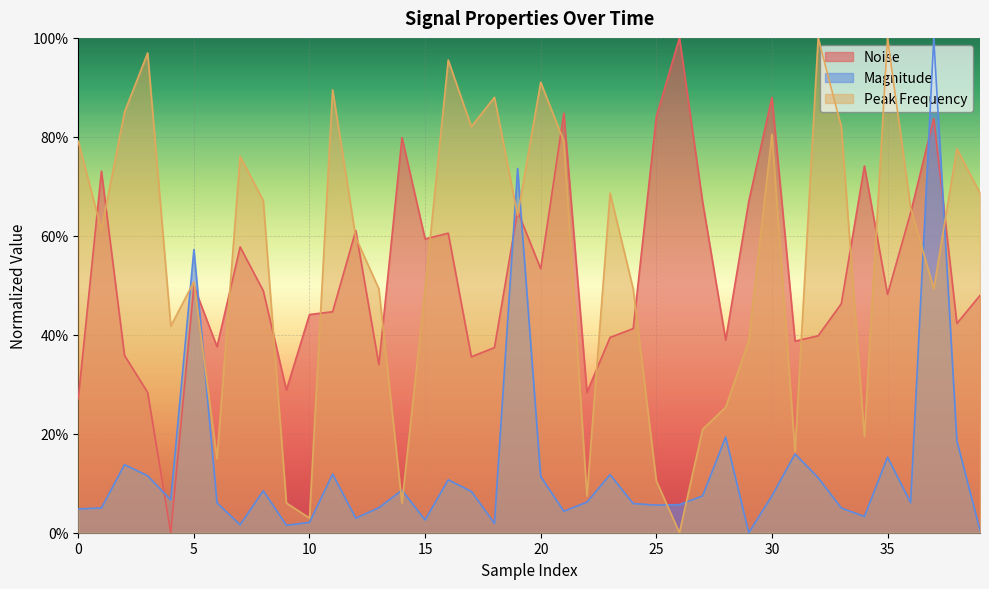

How many positive values does the mag. series have?

39